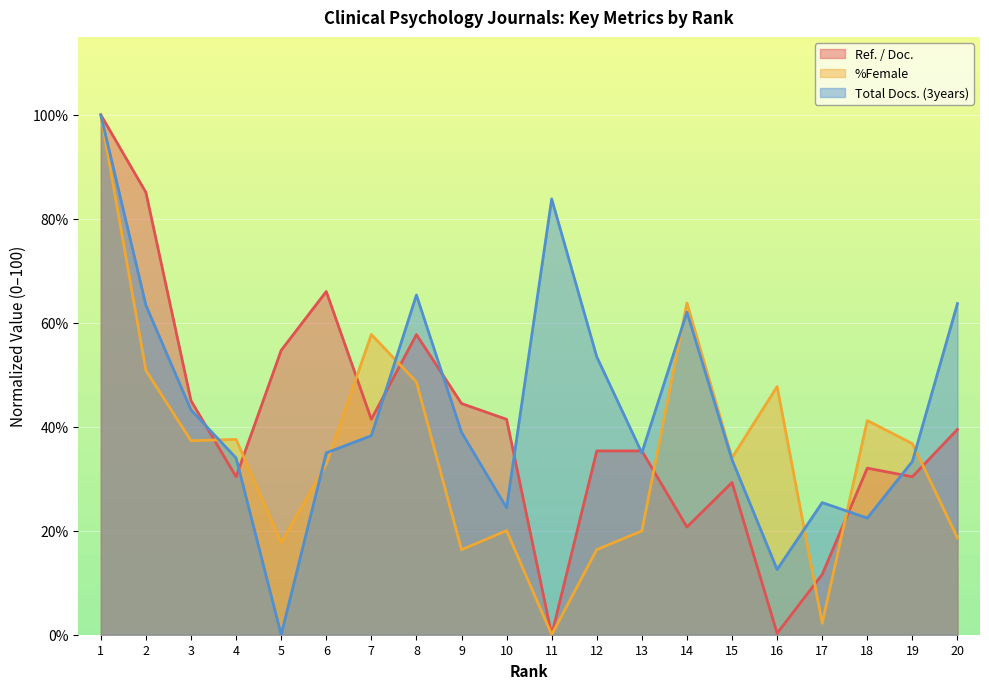

Read the Total Docs. (3years) value at 6.

35.0